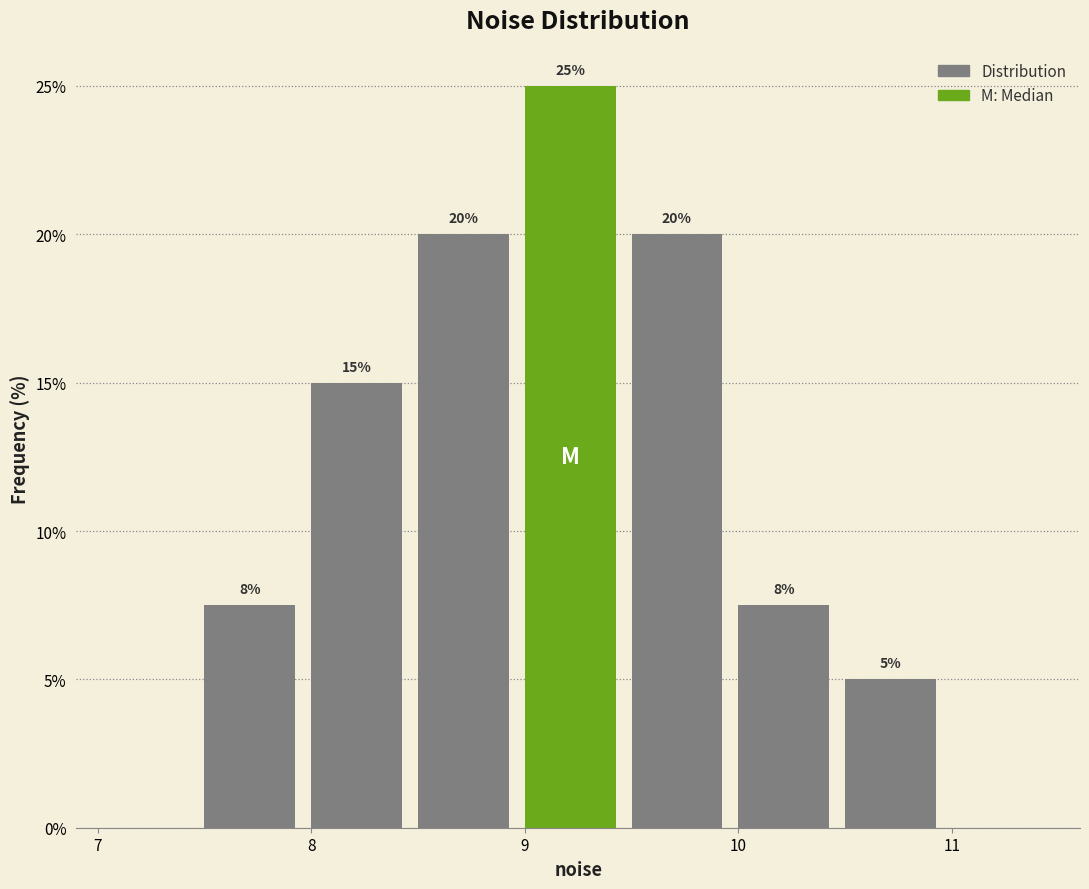

Over which range of the x-axis is the bar tallest?

9.0 to 9.5